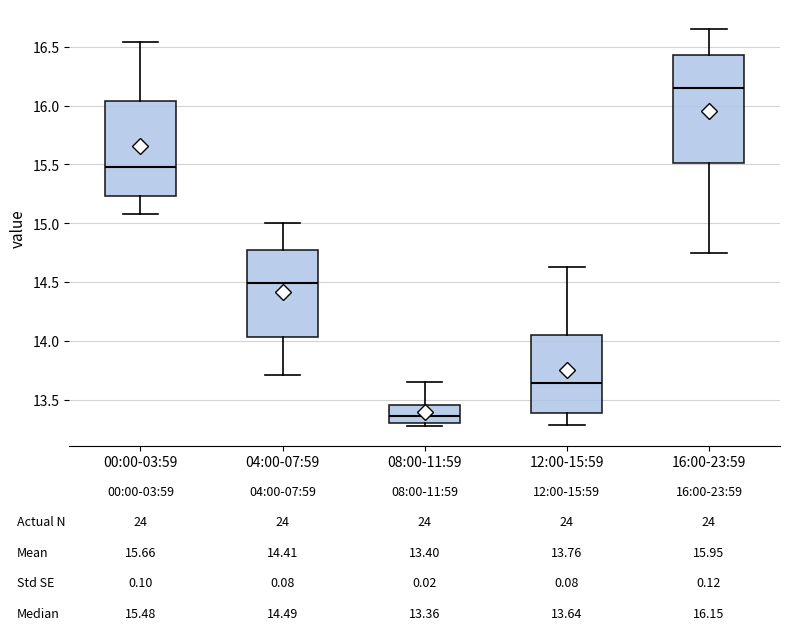

Comparing the boxes themselves (not the whiskers), which one is the tallest?

16:00-23:59